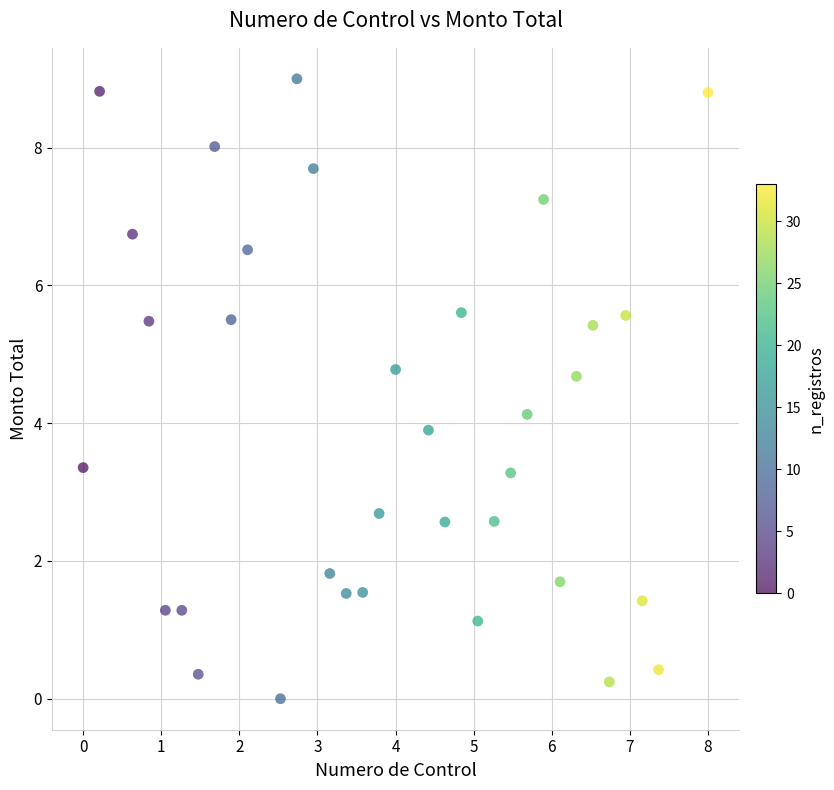

What is the range of Y values (max minus min)?

9.0